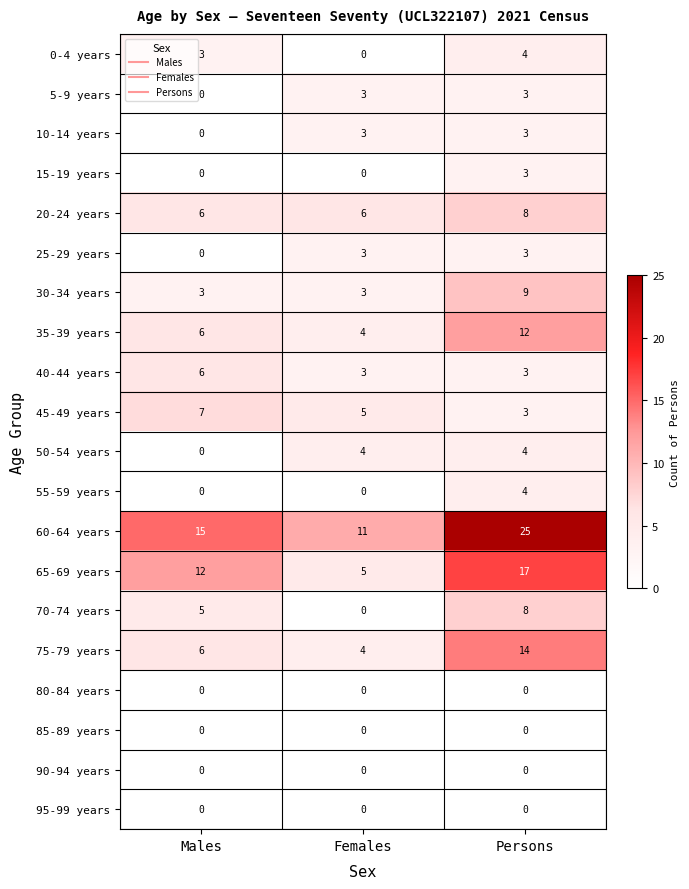

How many series are shown in this chart?

20